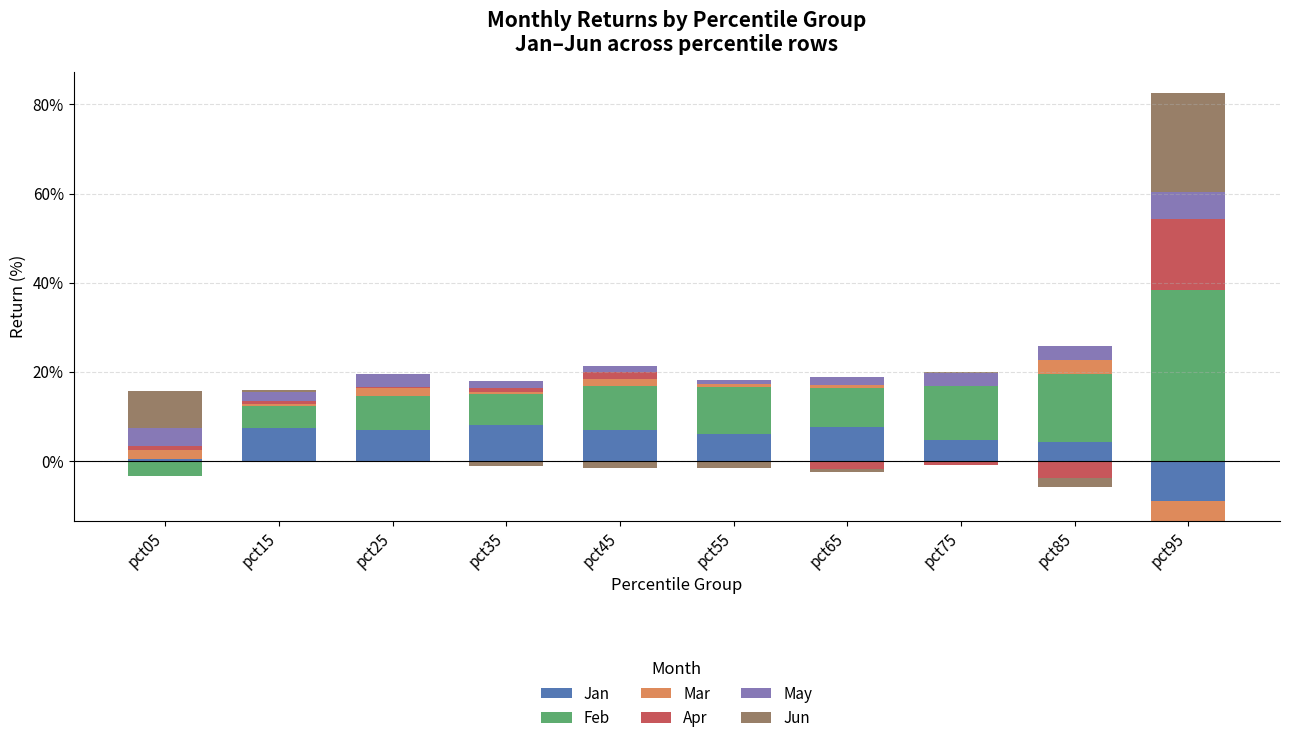

Which series has the largest range (max minus min)?

Feb